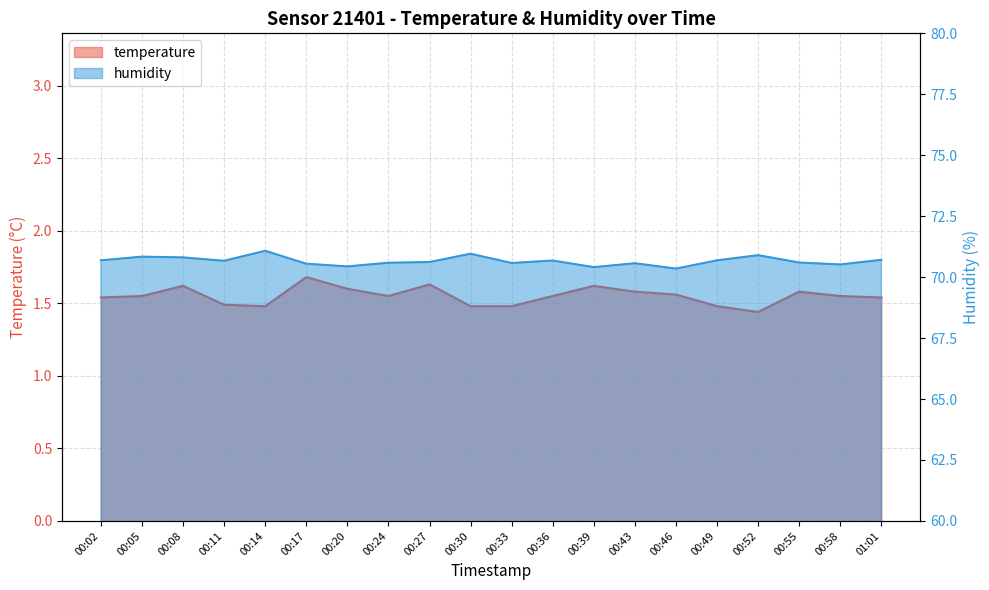

Between 00:02 and 00:30, which is larger?

00:02